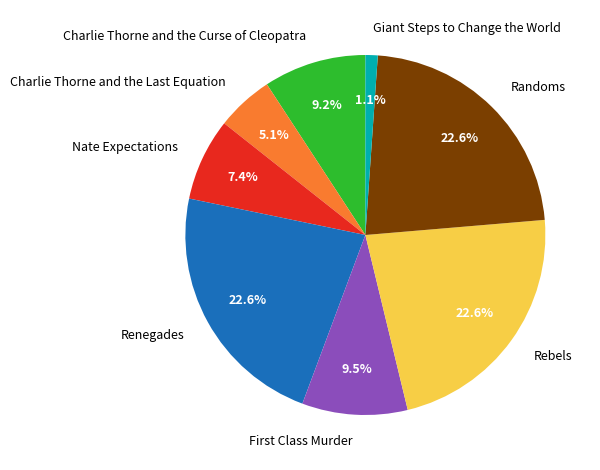

The Giant Steps to Change the World slice represents 1% of the pie. True or false?

True